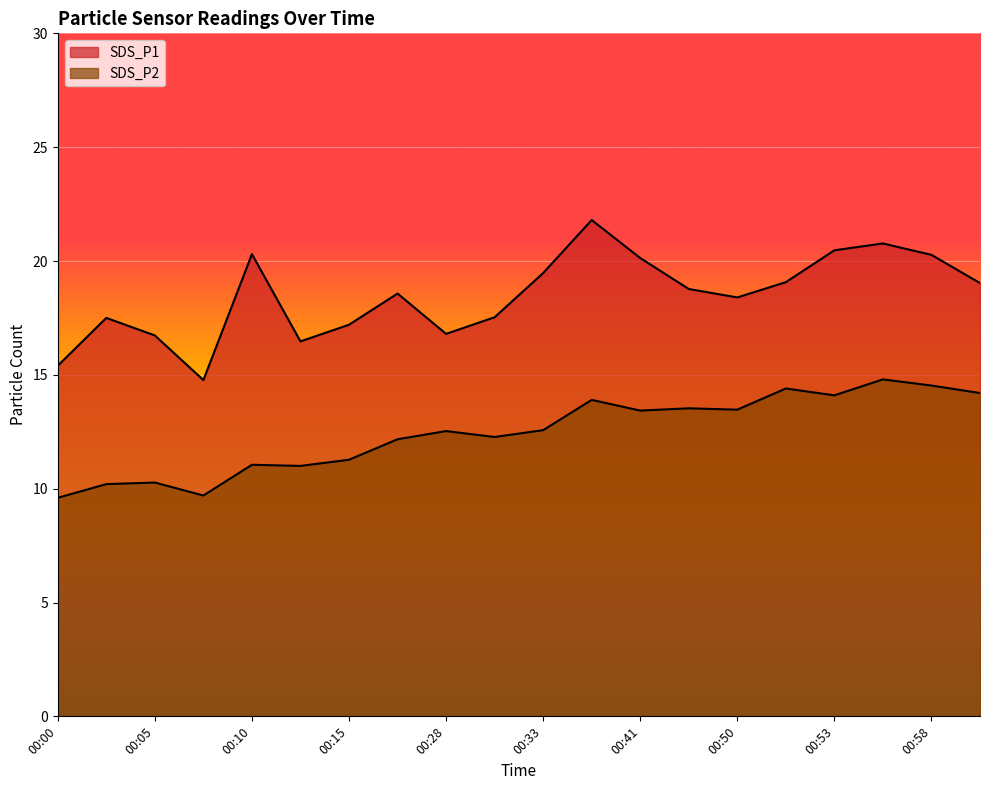

What is the total value across all series at 00:33?

32.0